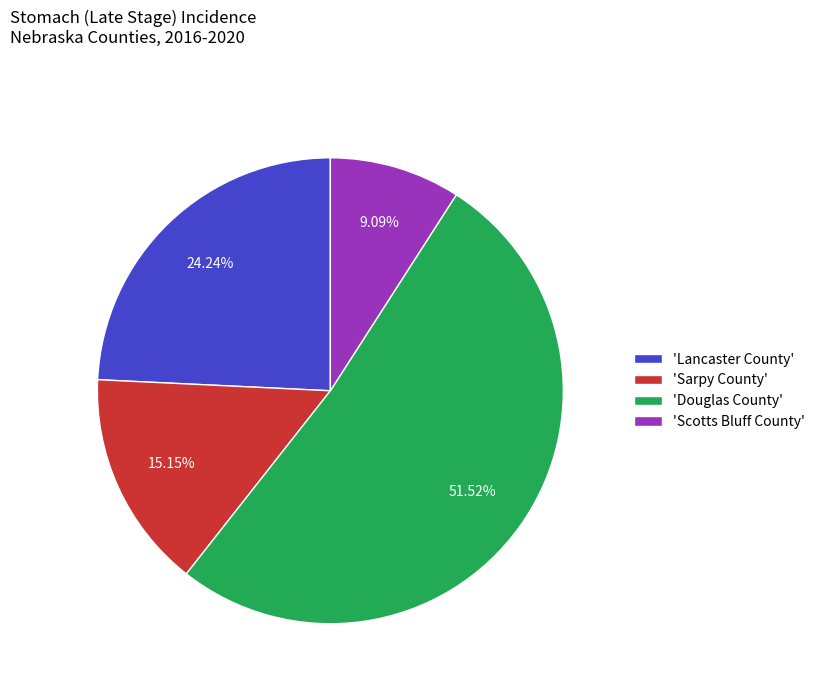

What is the largest slice in the pie chart?

'Douglas County'